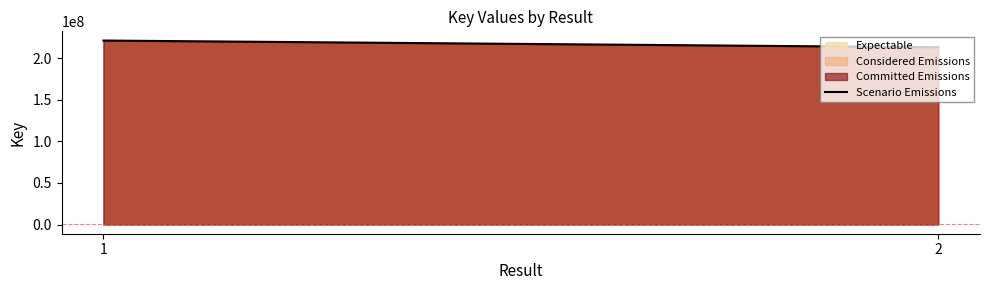

Rank the categories by value from lowest to highest.

2, 1